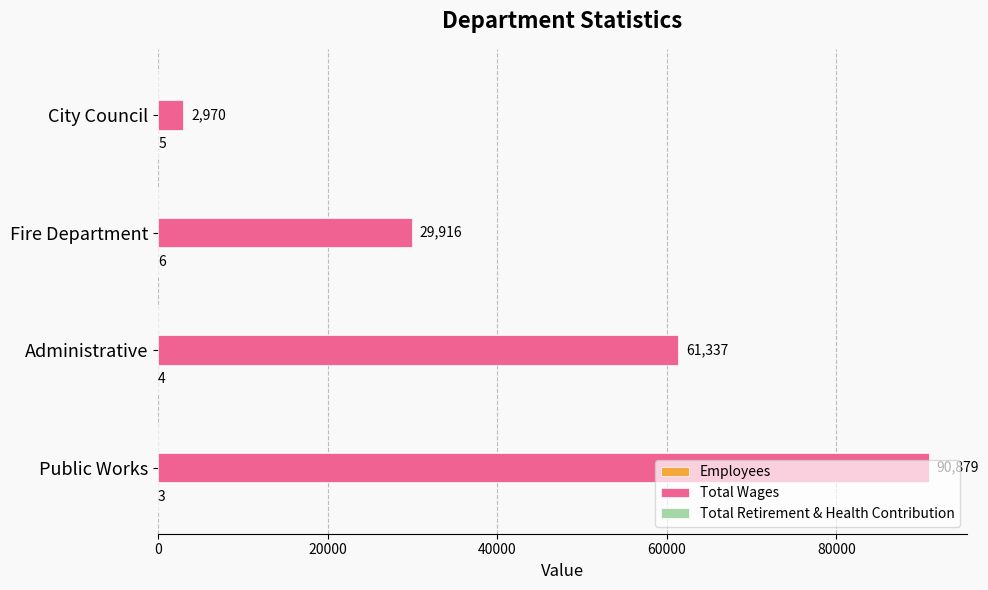

Is it true that Total Wages equals 29916 at Fire Department?

True